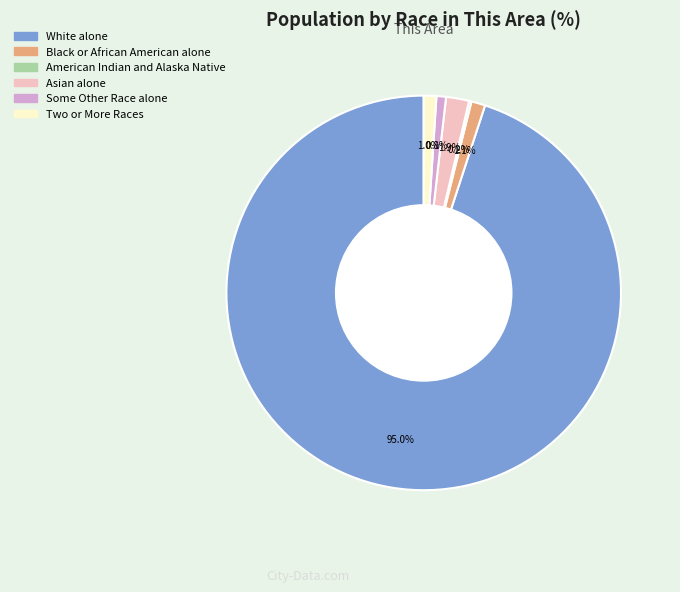

Is there a majority slice in this chart?

Yes